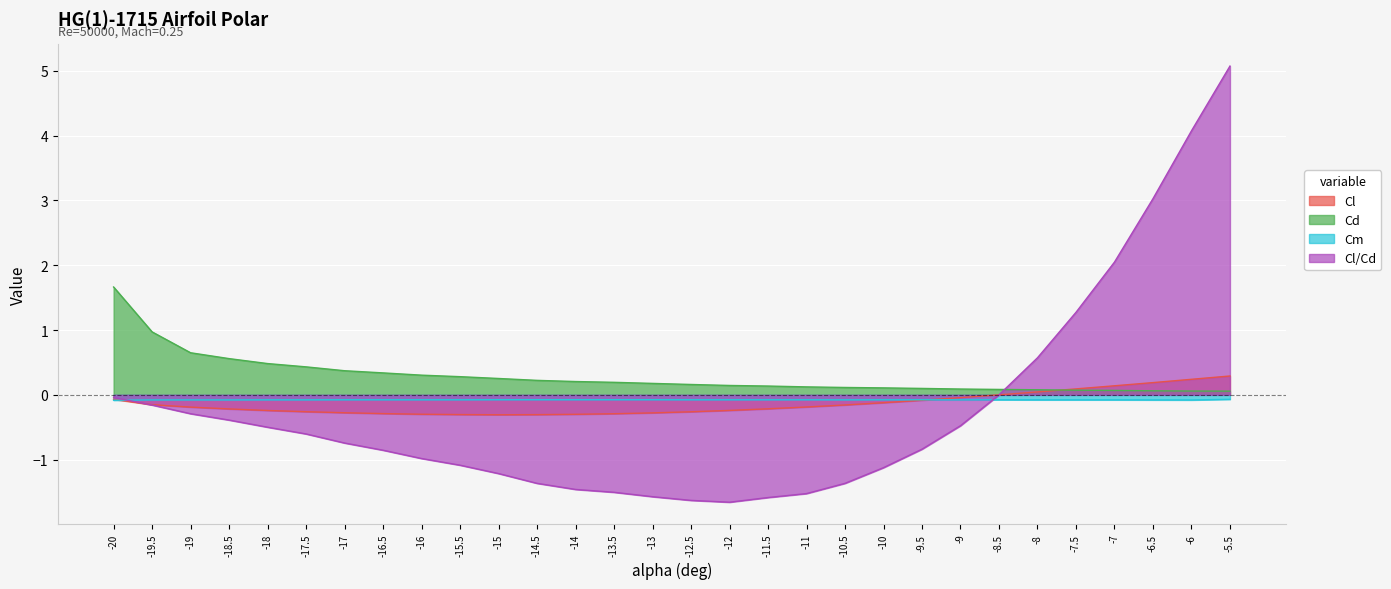

Count the number of data series in this chart.

4